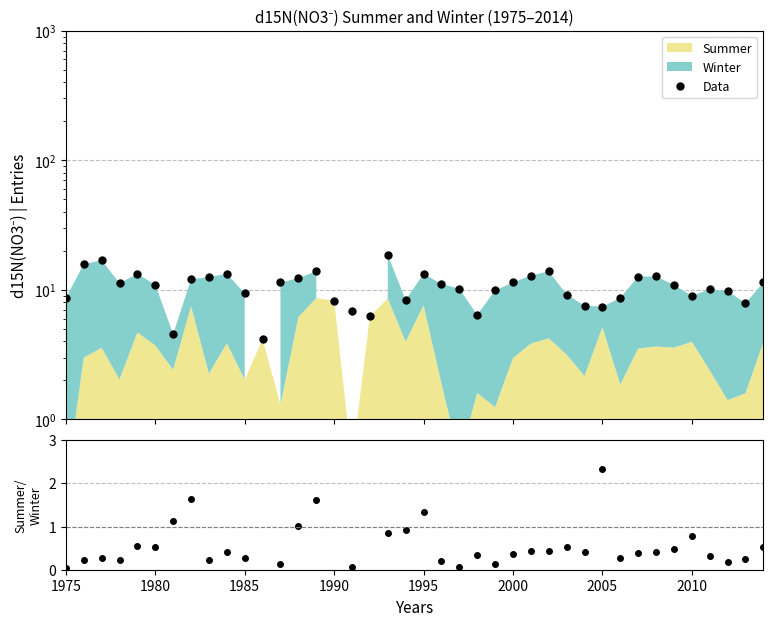

How many positive values does the Summer/Winter series have?

37